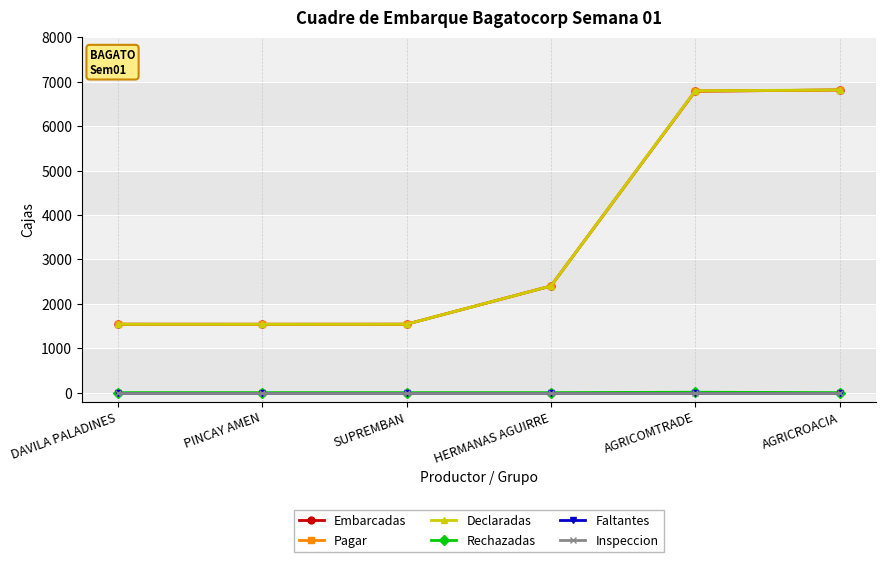

Does the chart have visible grid lines?

Yes